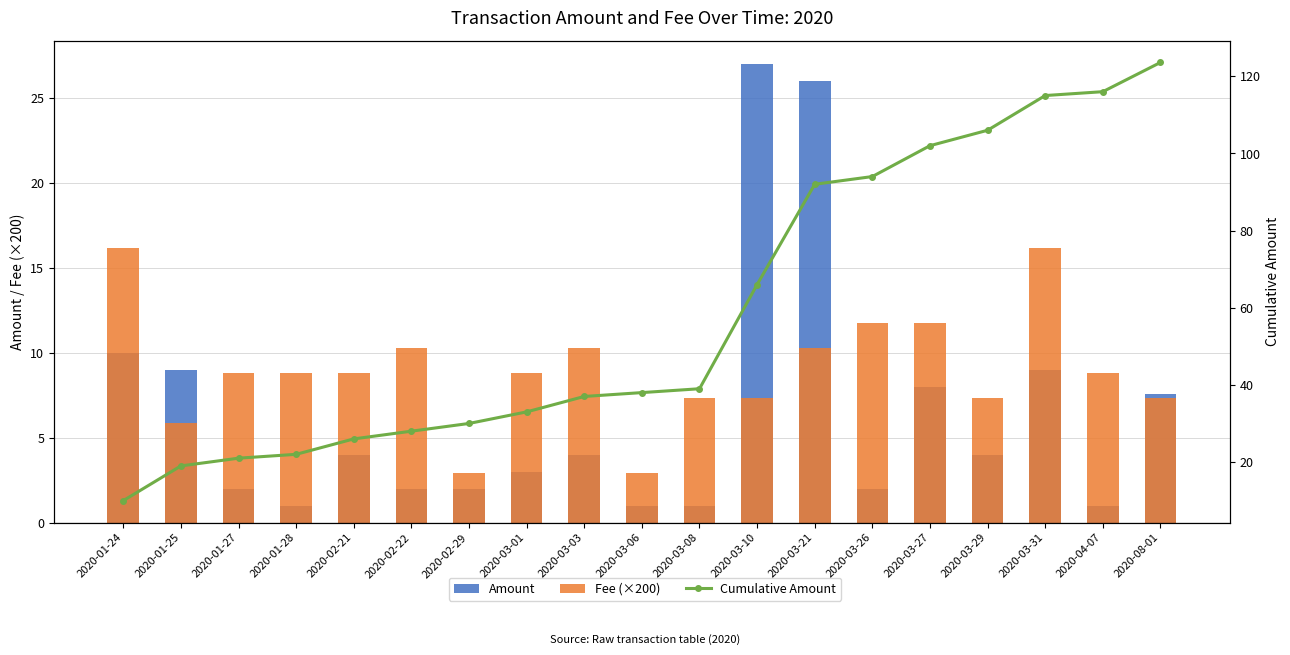

What is the difference between the highest and lowest values at 2020-01-27?

19.0